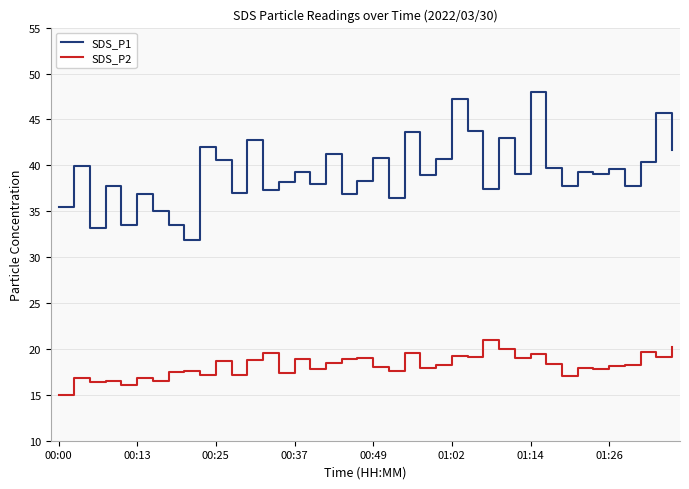

What is the lowest value of the SDS_P1 series?

31.9